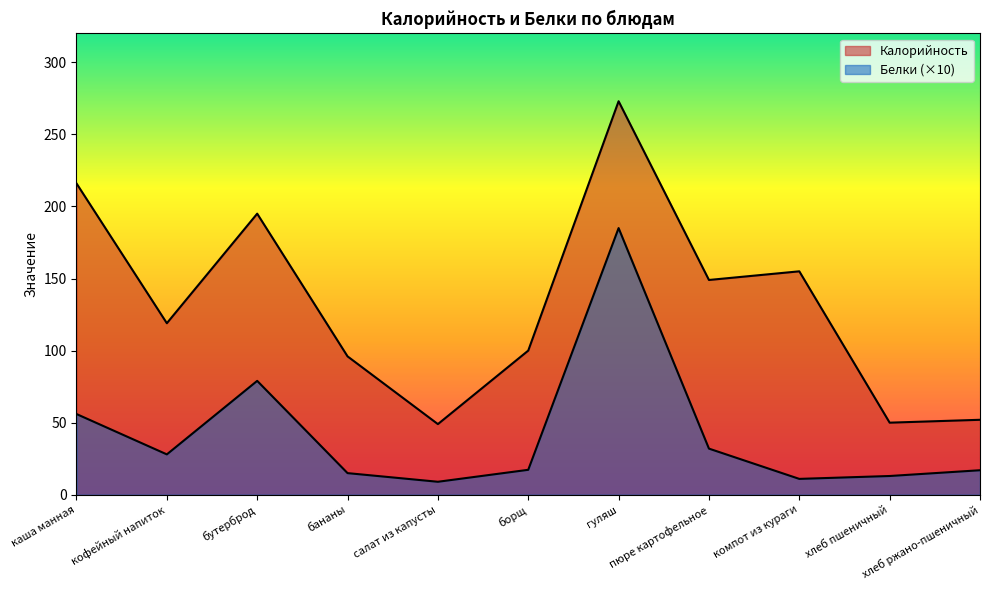

What is the sum of all Белки values?

462.3